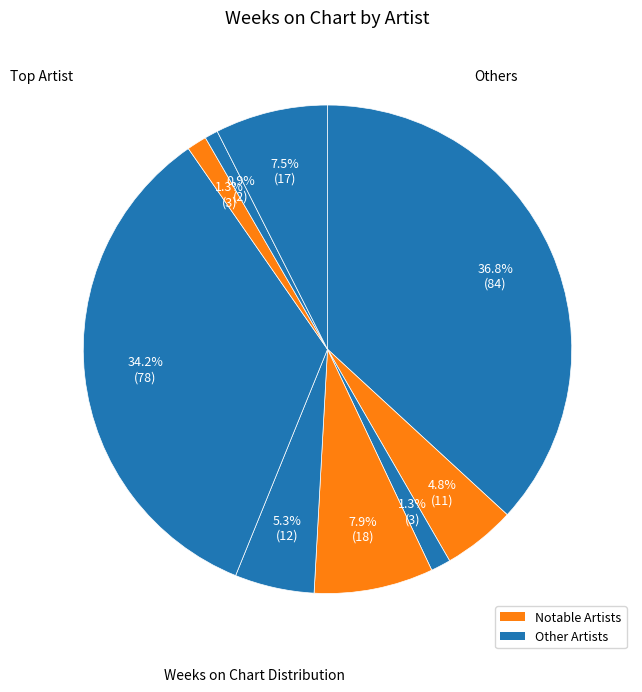

How many segments does this pie chart have?

9